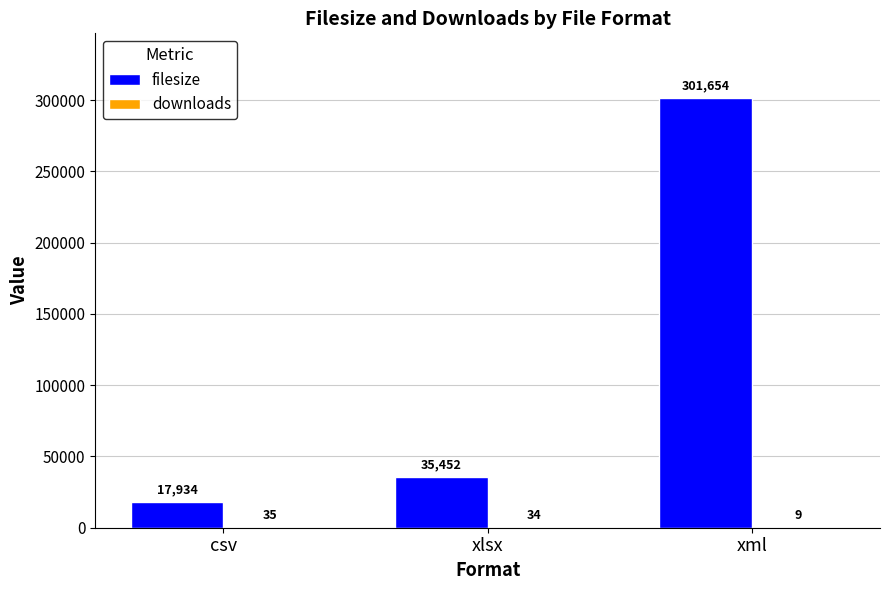

Which category has the highest value across all series?

xml